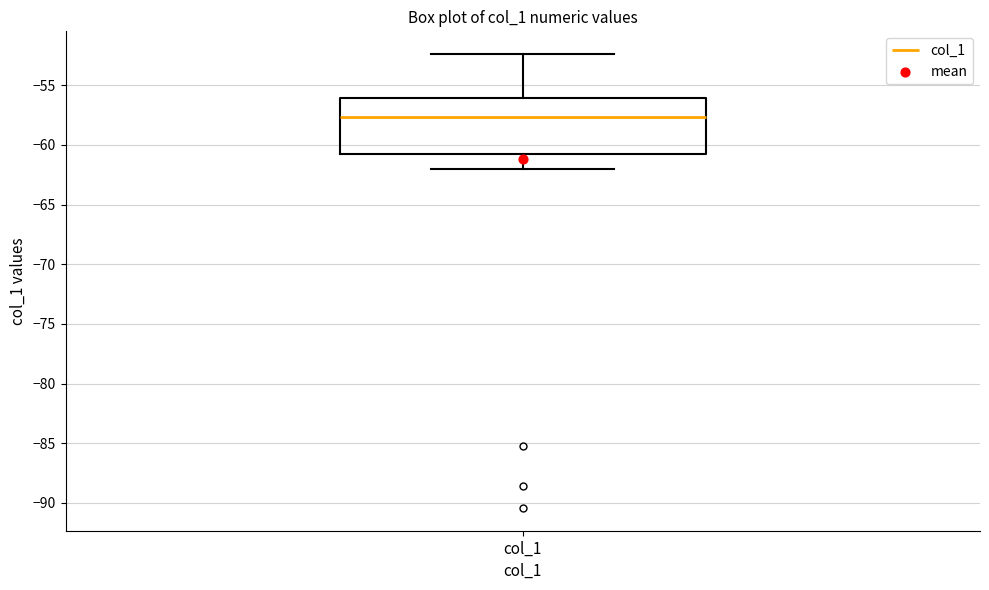

Transcribe this box plot: give where the median line is, the range the box spans, and where the two whiskers end, as read against the y-axis. The values are not printed on the chart, so give them approximately, as read against the axis.

median -57.5, box -60.5 to -56.0, whiskers -62.0 to -52.5